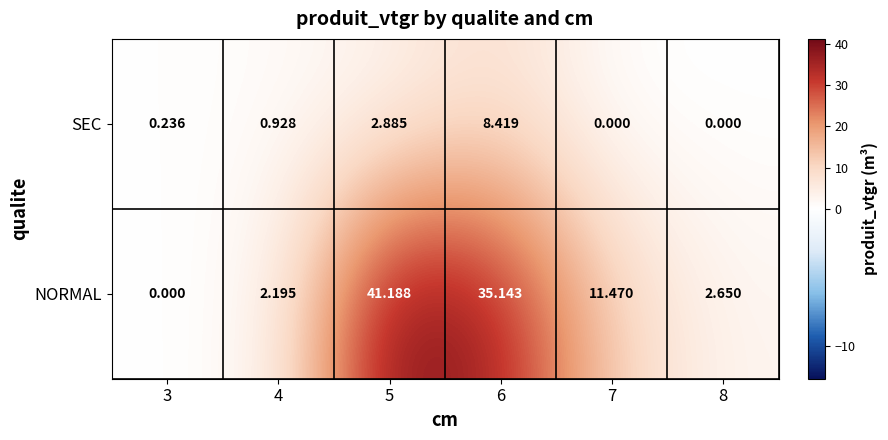

Between 3 and 7, which series saw the biggest shift?

NORMAL